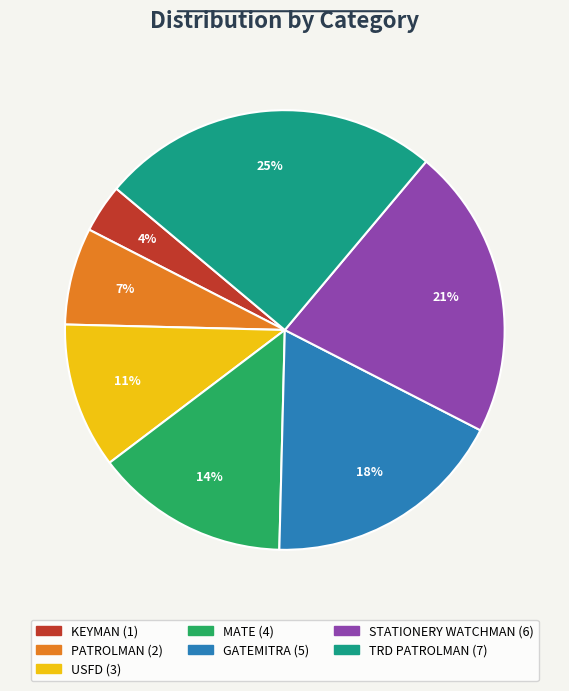

Is there any slice that represents more than half of the pie?

No